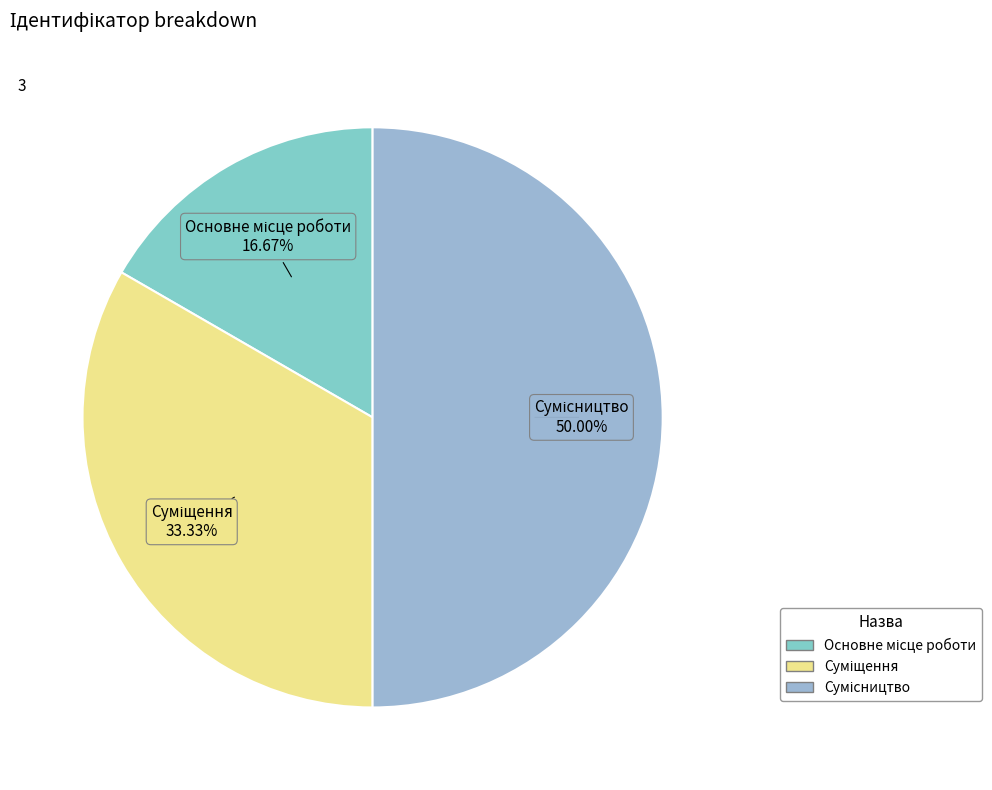

Which category has the smallest portion of the pie?

Основне місце роботи